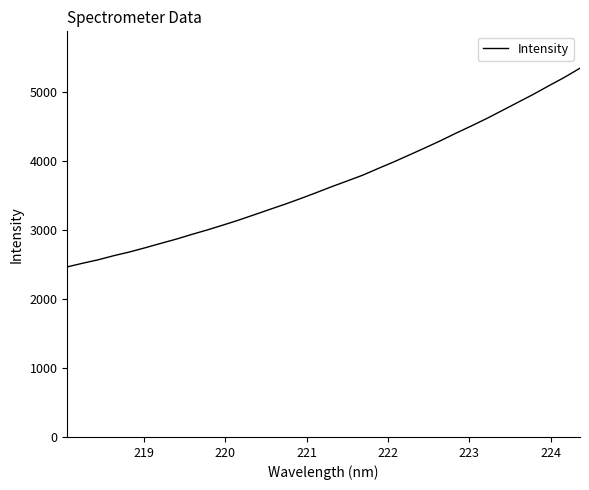

Does the chart display data point markers on the line(s)?

No